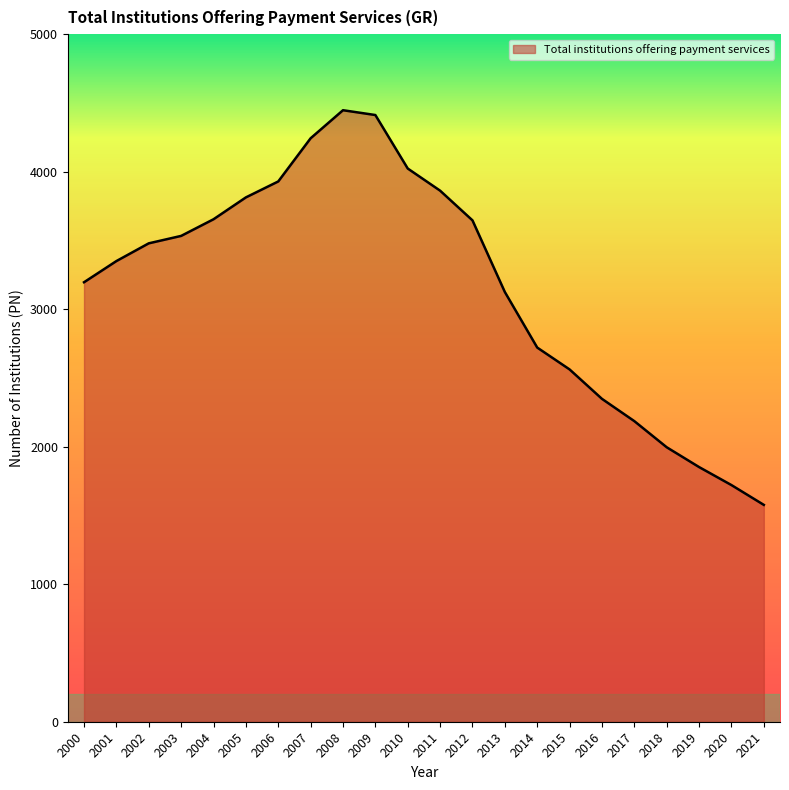

How many distinct data groups are displayed?

1